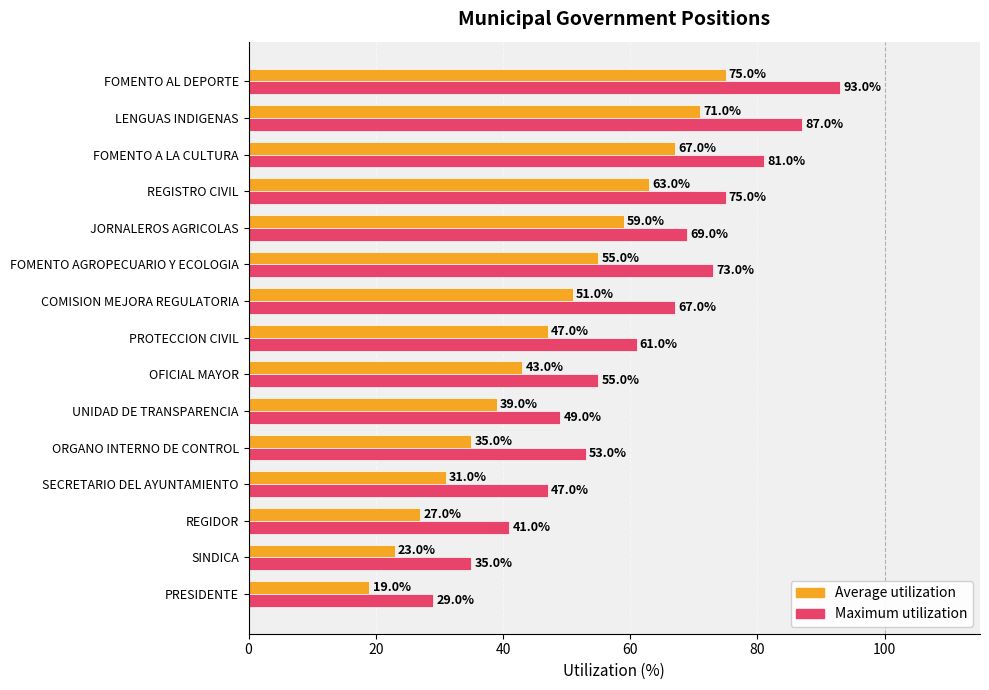

Which series has the largest range (max minus min)?

Maximum utilization